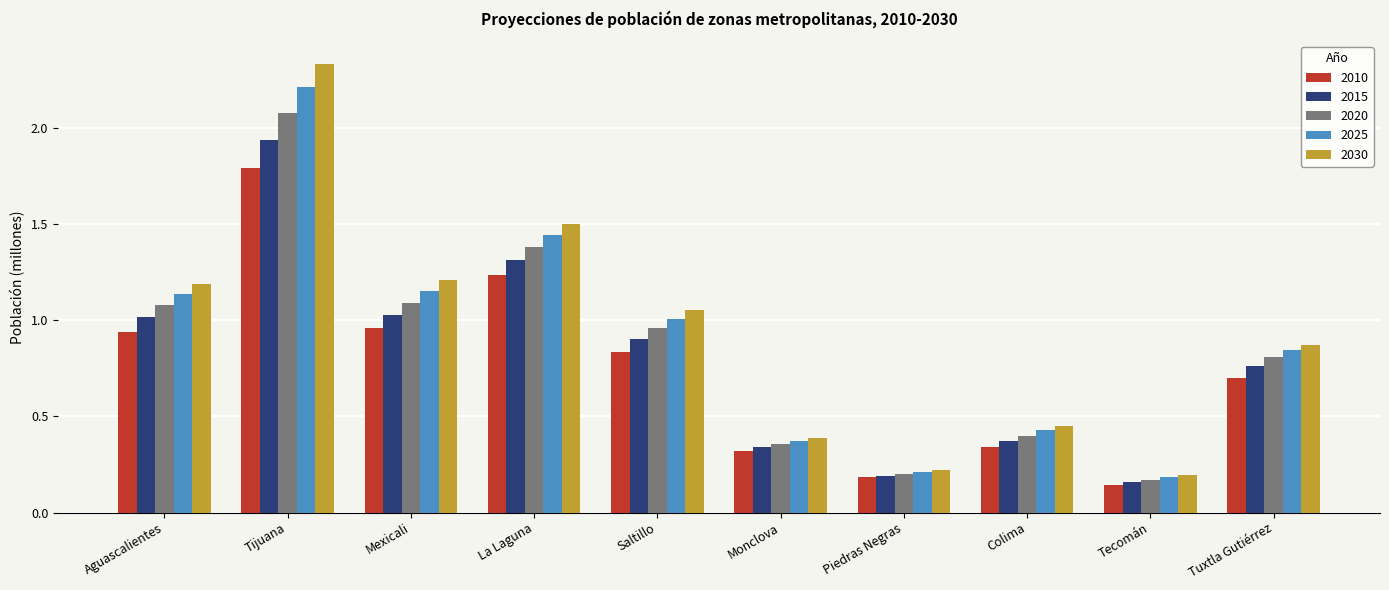

Which series has the largest total across all categories?

2030